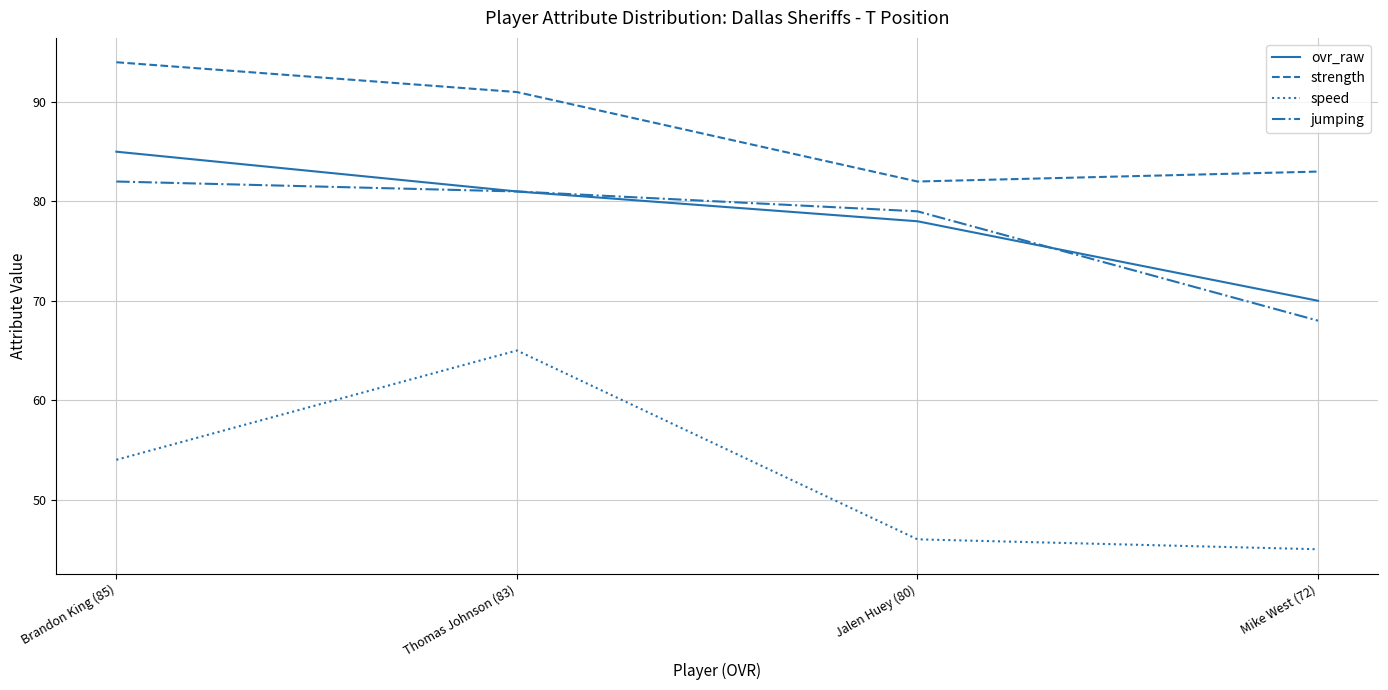

Reading left to right, transcribe all the data shown in this chart.

ovr_raw: Brandon King (85)=85	Thomas Johnson (83)=81	Jalen Huey (80)=78	Mike West (72)=70
strength: Brandon King (85)=94	Thomas Johnson (83)=91	Jalen Huey (80)=82	Mike West (72)=83
speed: Brandon King (85)=54	Thomas Johnson (83)=65	Jalen Huey (80)=46	Mike West (72)=45
jumping: Brandon King (85)=82	Thomas Johnson (83)=81	Jalen Huey (80)=79	Mike West (72)=68